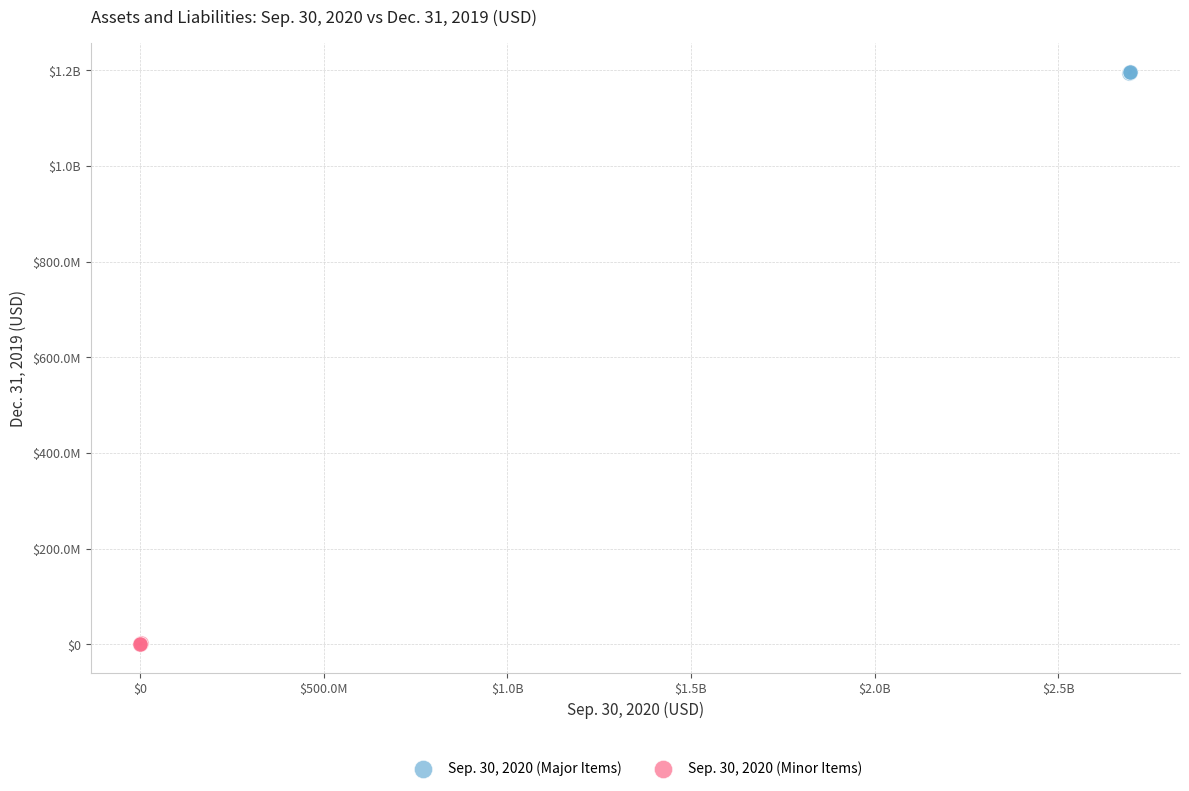

What are all the series names shown in the legend?

Sep. 30, 2020 (Major Items), Sep. 30, 2020 (Minor Items)